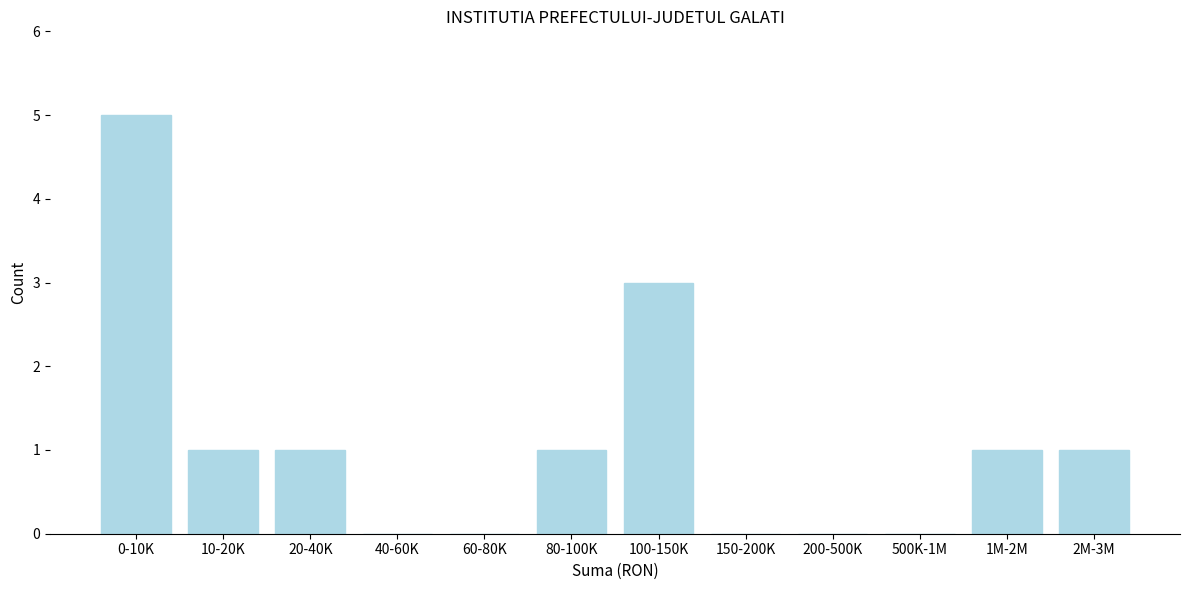

Reading left to right, transcribe all the data shown in this chart.

0-10K=5	10-20K=1	20-40K=1	40-60K=0	60-80K=0	80-100K=1	100-150K=3	150-200K=0	200-500K=0	500K-1M=0	1M-2M=1	2M-3M=1